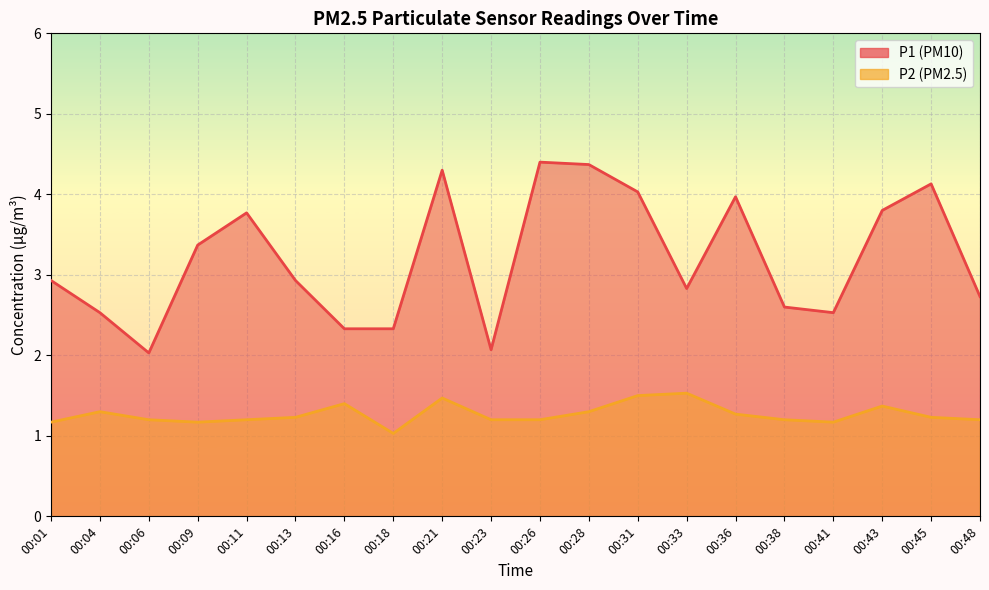

At which category does the chart reach its minimum across all series?

00:18